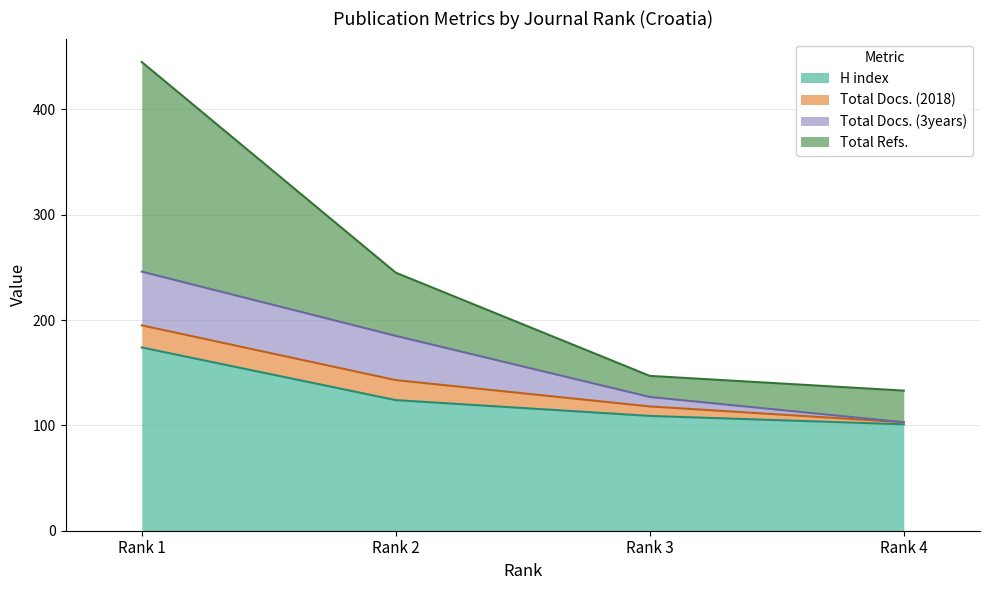

What is the sum of the H index values at Rank 4 and Rank 3?

210